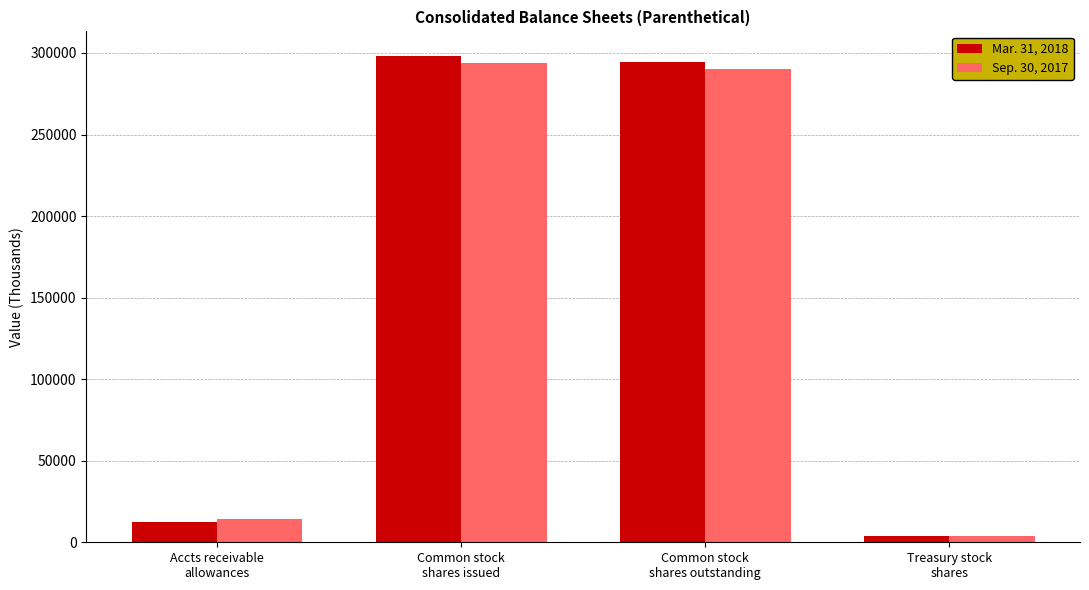

What position from the left is Common stock
shares outstanding?

3